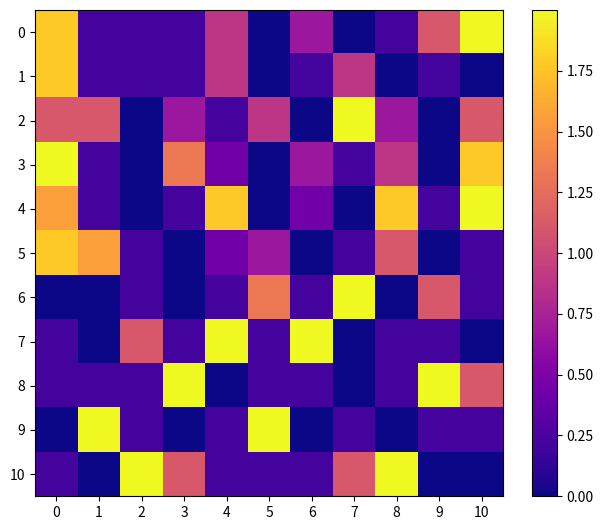

Reading left to right, transcribe all the data shown in this chart.

0: 0=1.8	1=0.2	2=0.2	3=0.2	4=0.9	5=0.0	6=0.7	7=0.0	8=0.2	9=1.1	10=2.0
1: 0=1.8	1=0.2	2=0.2	3=0.2	4=0.9	5=0.0	6=0.2	7=0.9	8=0.0	9=0.2	10=0.0
2: 0=1.1	1=1.1	2=0.0	3=0.7	4=0.2	5=0.9	6=0.0	7=2.0	8=0.7	9=0.0	10=1.1
3: 0=2.0	1=0.2	2=0.0	3=1.3	4=0.4	5=0.0	6=0.7	7=0.2	8=0.9	9=0.0	10=1.8
4: 0=1.6	1=0.2	2=0.0	3=0.2	4=1.8	5=0.0	6=0.4	7=0.0	8=1.8	9=0.2	10=2.0
5: 0=1.8	1=1.6	2=0.2	3=0.0	4=0.4	5=0.7	6=0.0	7=0.2	8=1.1	9=0.0	10=0.2
6: 0=0.0	1=0.0	2=0.2	3=0.0	4=0.2	5=1.3	6=0.2	7=2.0	8=0.0	9=1.1	10=0.2
7: 0=0.2	1=0.0	2=1.1	3=0.2	4=2.0	5=0.2	6=2.0	7=0.0	8=0.2	9=0.2	10=0.0
8: 0=0.2	1=0.2	2=0.2	3=2.0	4=0.0	5=0.2	6=0.2	7=0.0	8=0.2	9=2.0	10=1.1
9: 0=0.0	1=2.0	2=0.2	3=0.0	4=0.2	5=2.0	6=0.0	7=0.2	8=0.0	9=0.2	10=0.2
10: 0=0.2	1=0.0	2=2.0	3=1.1	4=0.2	5=0.2	6=0.2	7=1.1	8=2.0	9=0.0	10=0.0